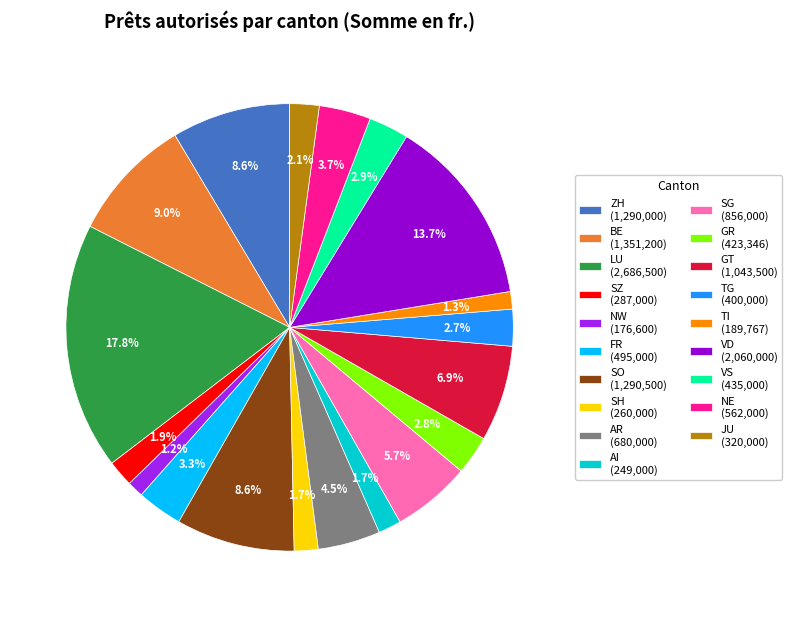

What percentage is NOT represented by NE?

96.3%